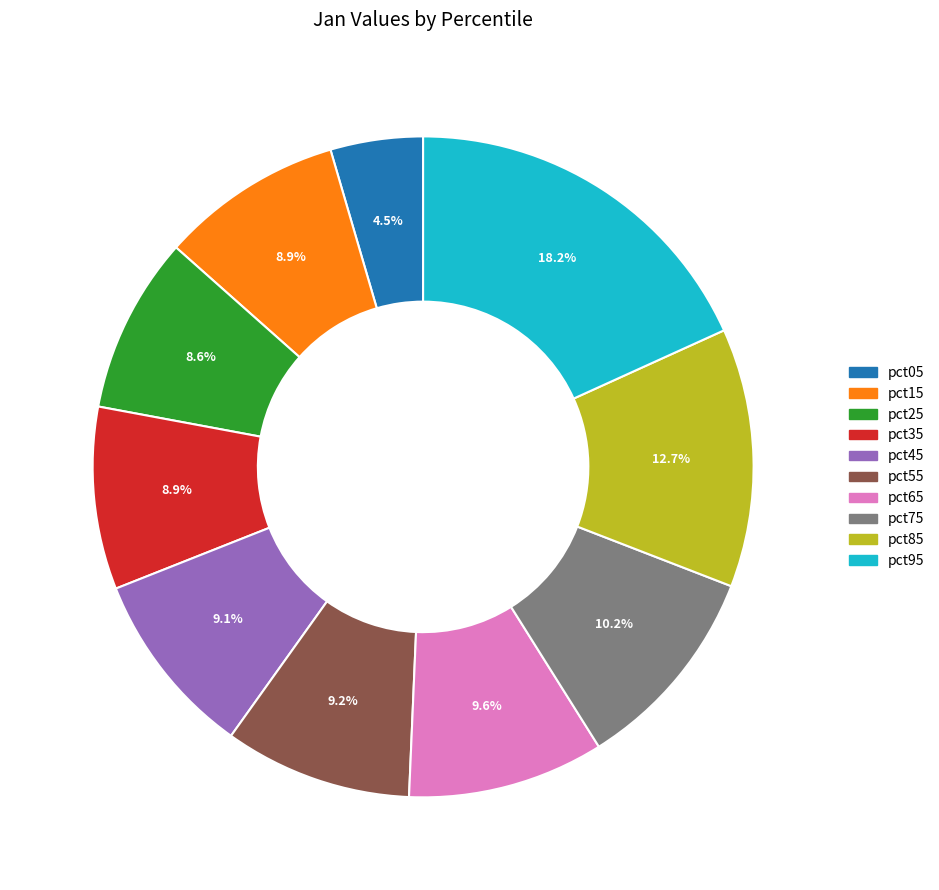

What is the ratio of the value at pct95 to the value at pct75?

1.8